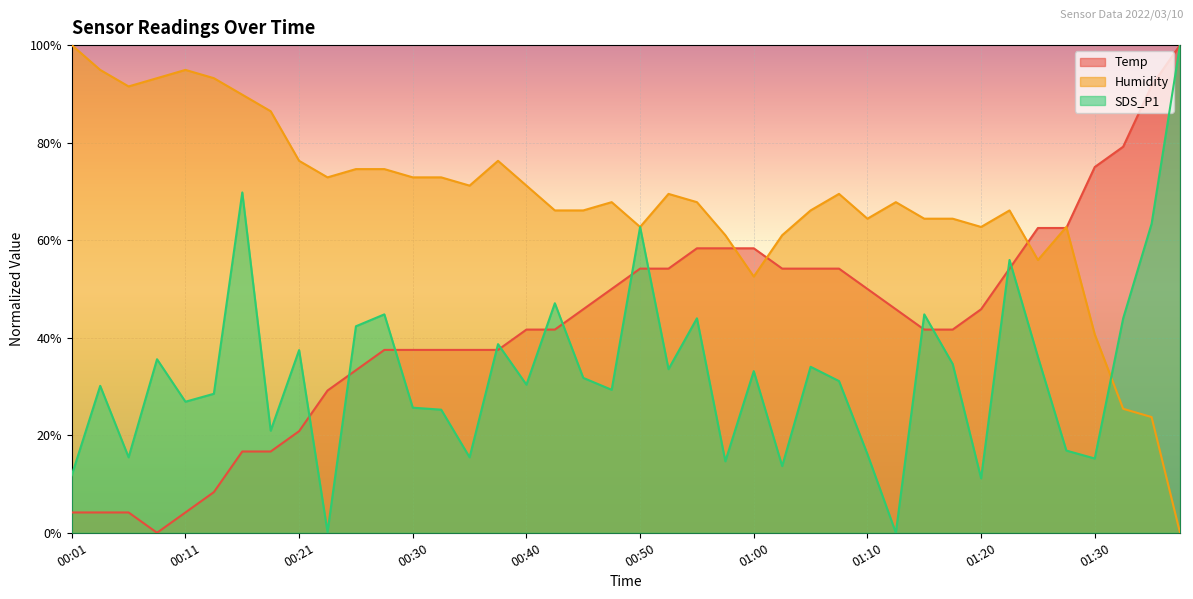

At 01:17, list the series in order from smallest to largest.

SDS_P1, Temp, Humidity